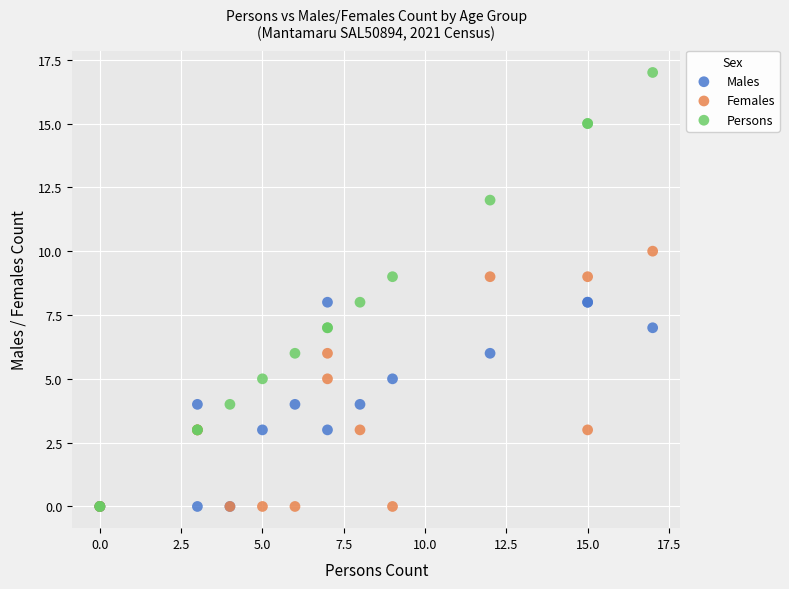

Which series has the largest Y range (max minus min)?

Persons